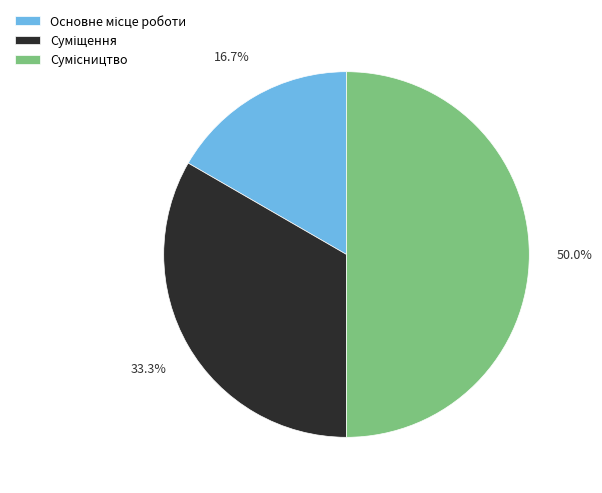

How many slices are in this pie chart?

3